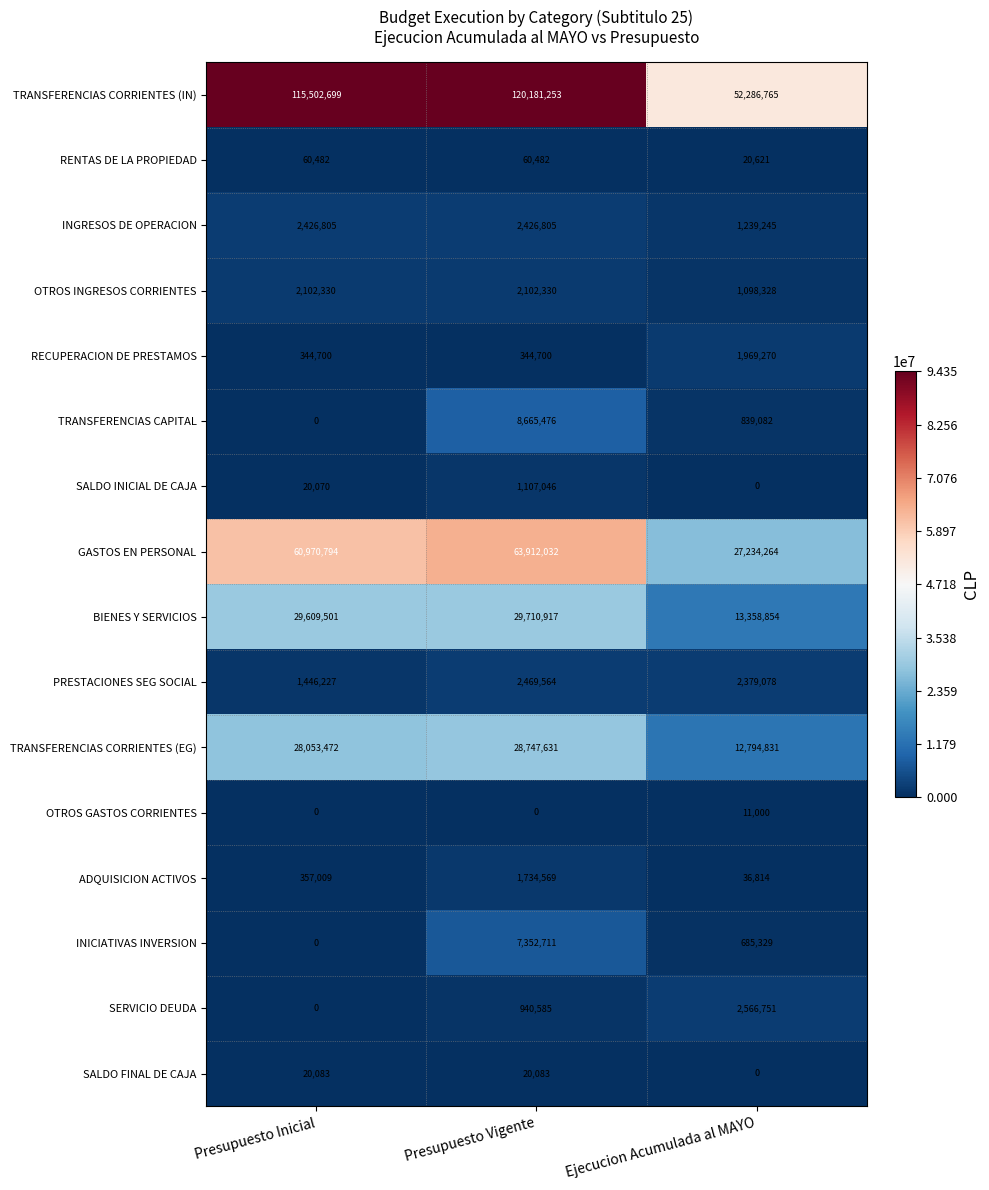

At which category is the sum across all series the highest?

Presupuesto Vigente